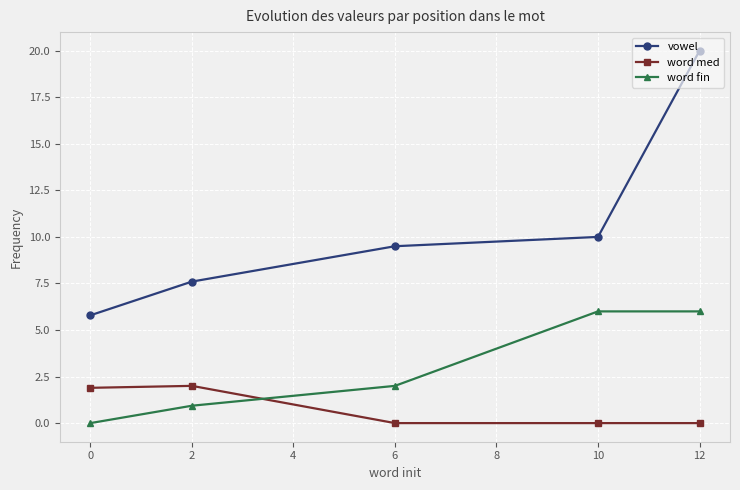

Which series has the largest range (max minus min)?

vowel